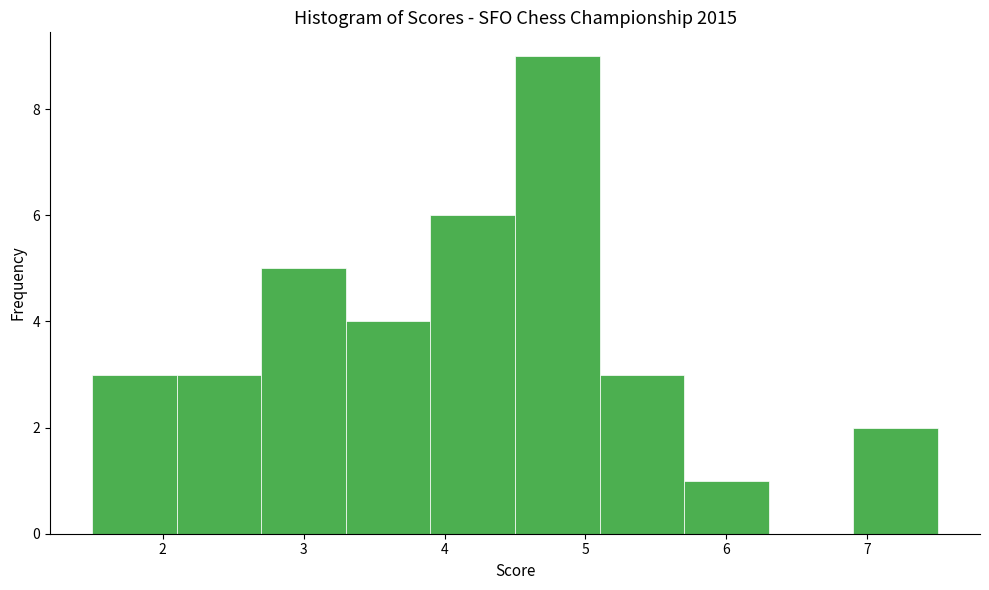

Reading left to right, list every bar in this chart as the range it spans on the x-axis followed by its height. The values are not printed on the chart, so give them approximately, as read against the axis.

1.5 to 2.1: 3
2.1 to 2.7: 3
2.7 to 3.3: 5
3.3 to 3.9: 4
3.9 to 4.5: 6
4.5 to 5.1: 9
5.1 to 5.7: 3
5.7 to 6.3: 1
6.3 to 6.9: 0
6.9 to 7.5: 2